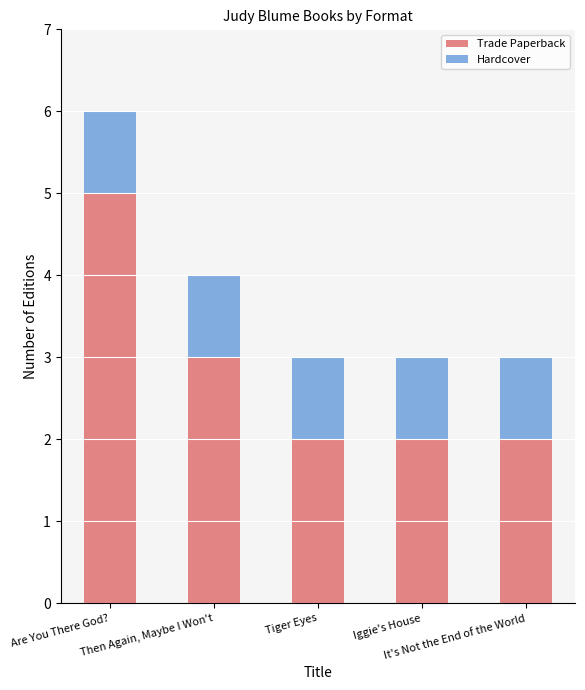

What is the highest value of the Trade Paperback series?

5